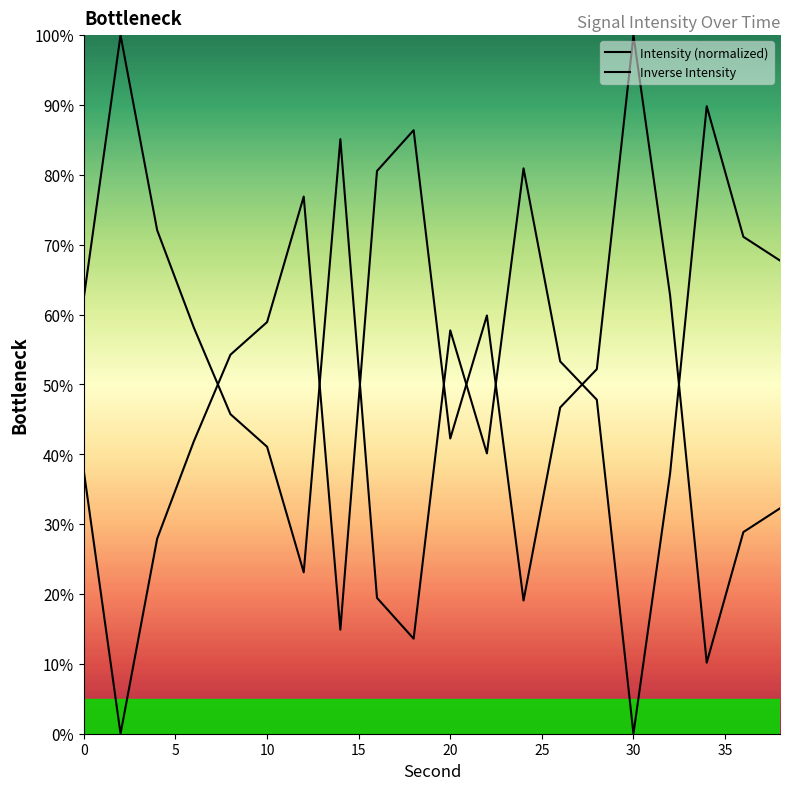

Reading left to right, extract all data points from this chart.

Intensity (normalized): 62.5	100.0	72.1	58.1	45.7	41.1	23.1	85.1	19.4	13.6	57.7	40.1	80.9	53.3	47.8	0.0	37.2	89.8	71.1	67.7
Inverse Intensity: 37.5	0.0	27.9	41.9	54.3	58.9	76.9	14.9	80.6	86.4	42.3	59.9	19.1	46.7	52.2	100.0	62.8	10.2	28.9	32.3